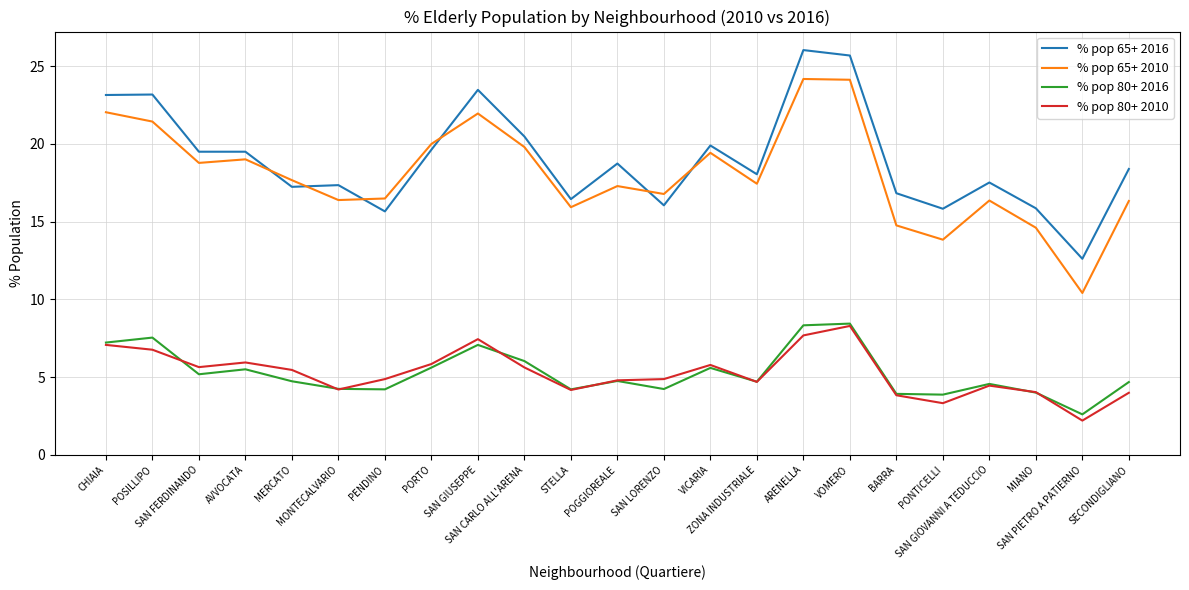

True or false: % pop 65+ 2016 and % pop 80+ 2010 cross at least once.

False